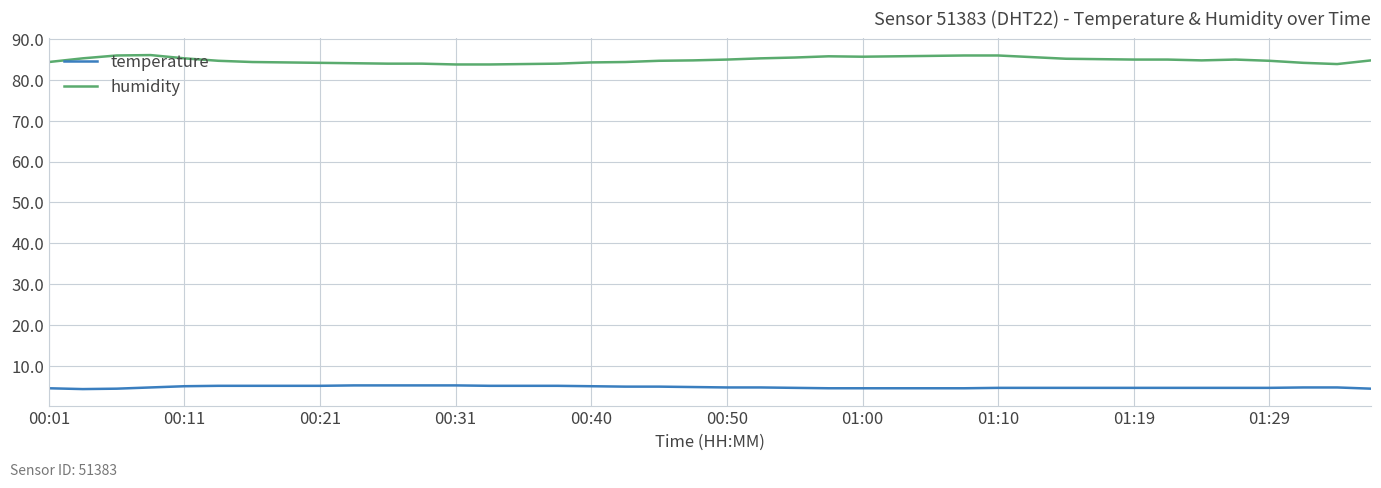

What is the smallest value displayed?

4.3